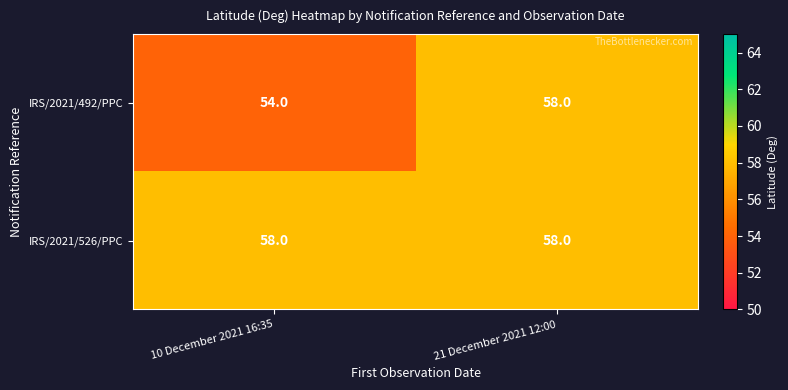

Which series has the largest range (max minus min)?

IRS/2021/492/PPC